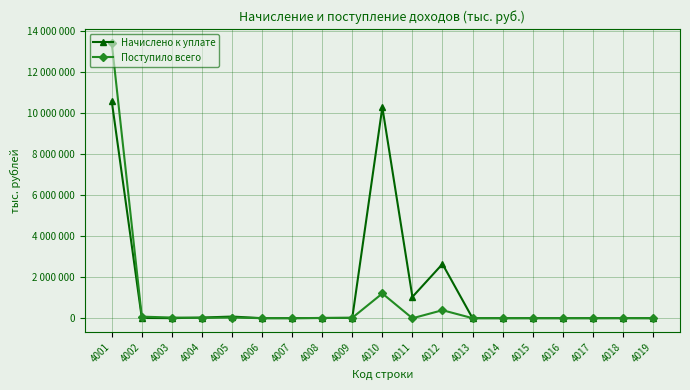

Which series has the widest spread of values?

Поступило всего